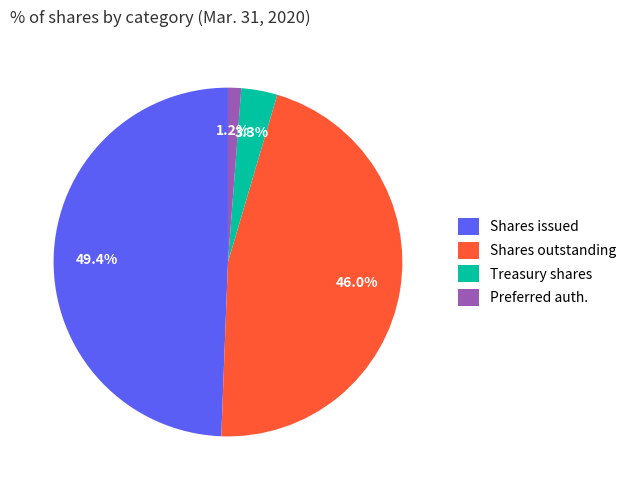

Rank the categories by value from highest to lowest.

Shares issued, Shares outstanding, Treasury shares, Preferred auth.